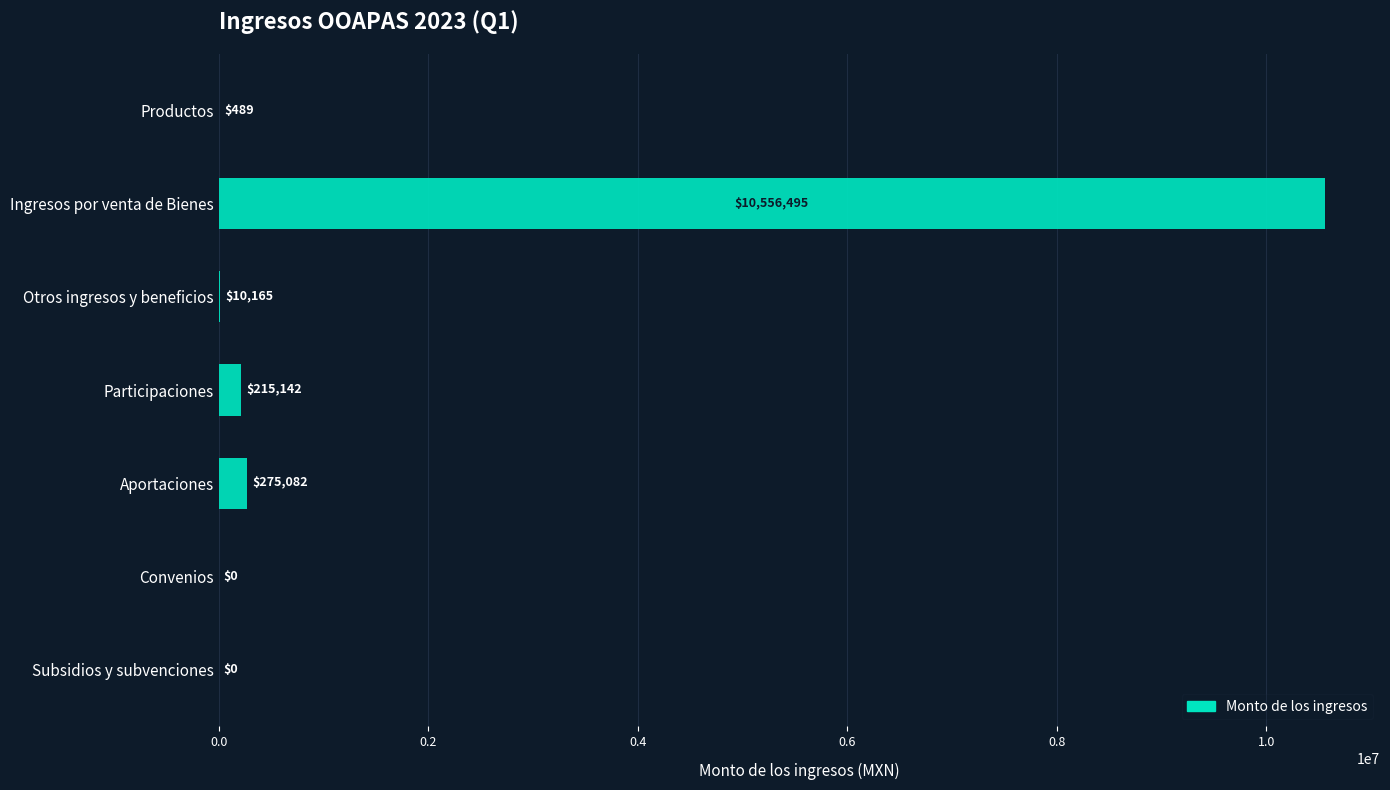

The chart shows a value of 0.0 at Subsidios y subvenciones. True or false?

True